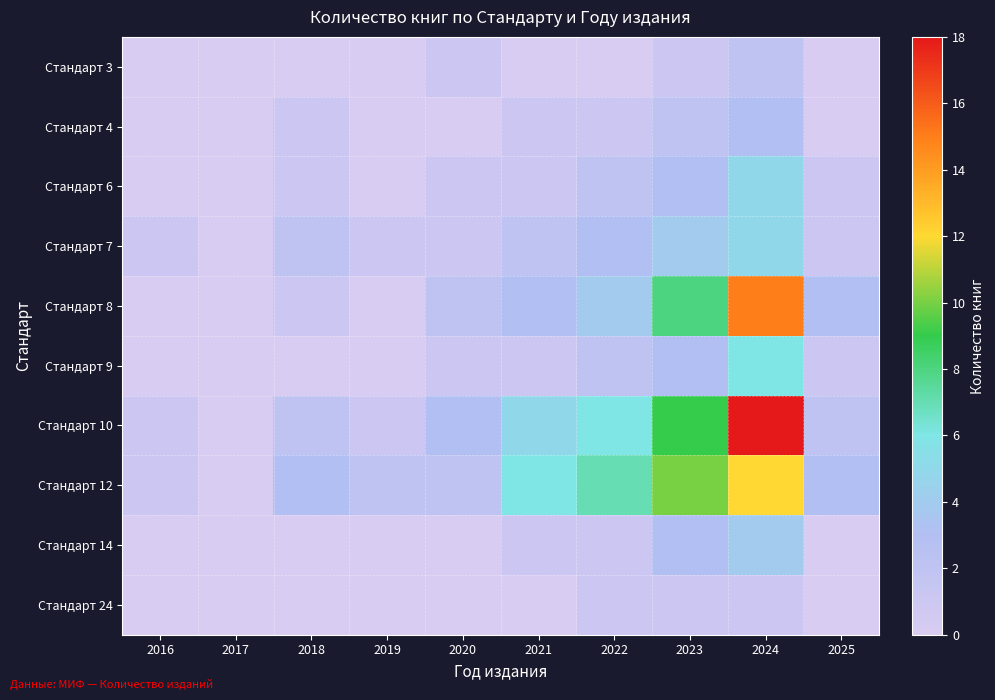

At which category is the sum across all series the highest?

2024